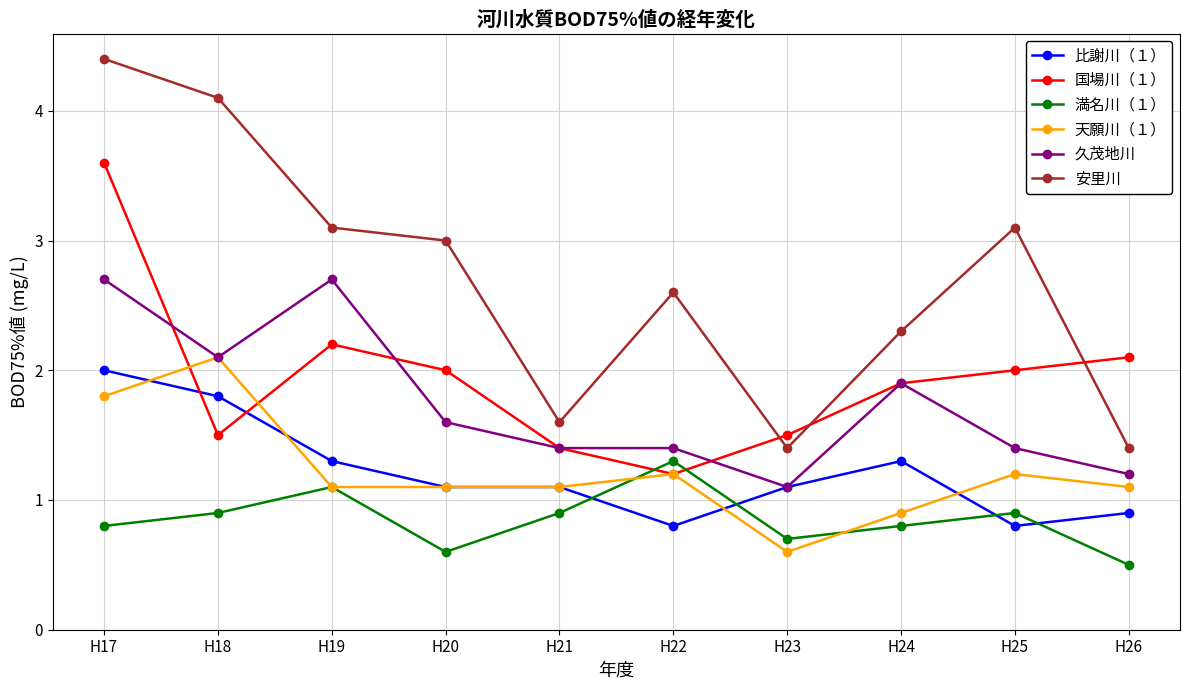

At how many categories does at least one series exceed 2?

8